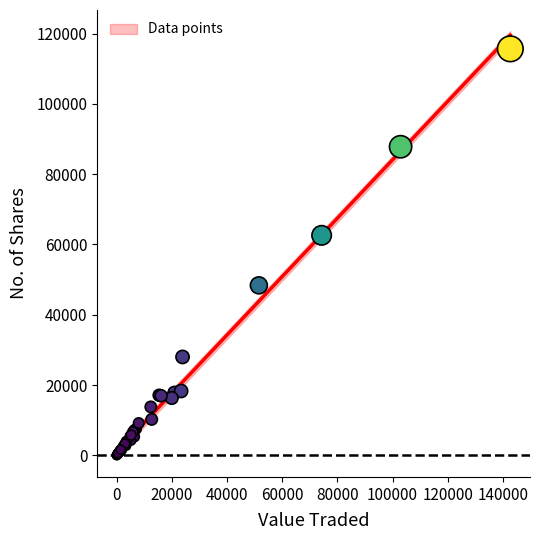

What Y value in the scatter plot is closest to 57829?

62591